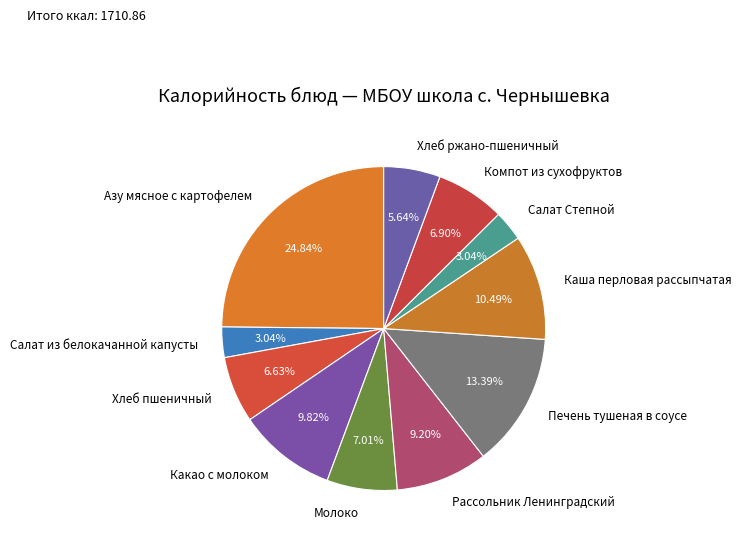

Does Салат из белокачанной капусты account for over 50% of the chart?

No